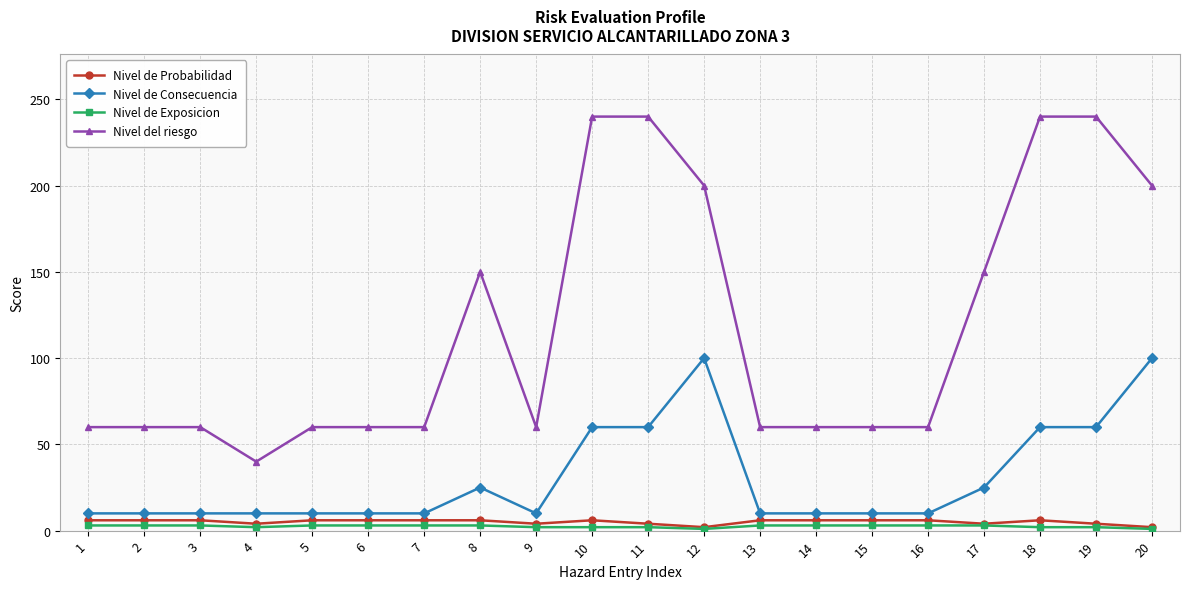

Which series changed the most between 2 and 8?

Nivel del riesgo